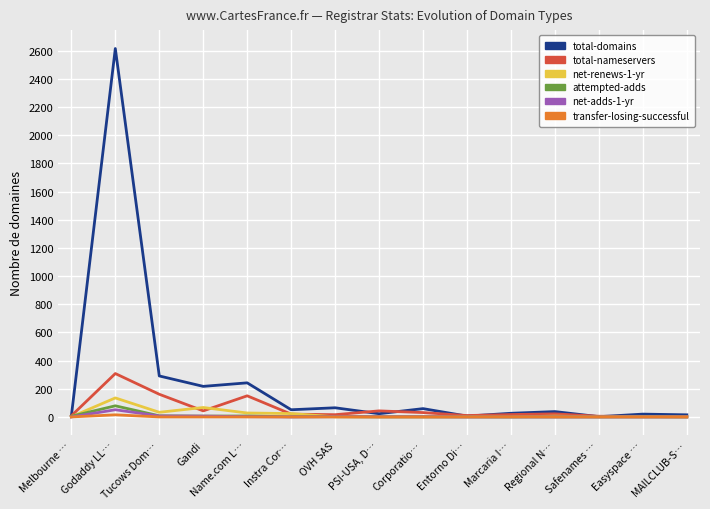

At which label does attempted-adds first exceed 1?

Melbourne …